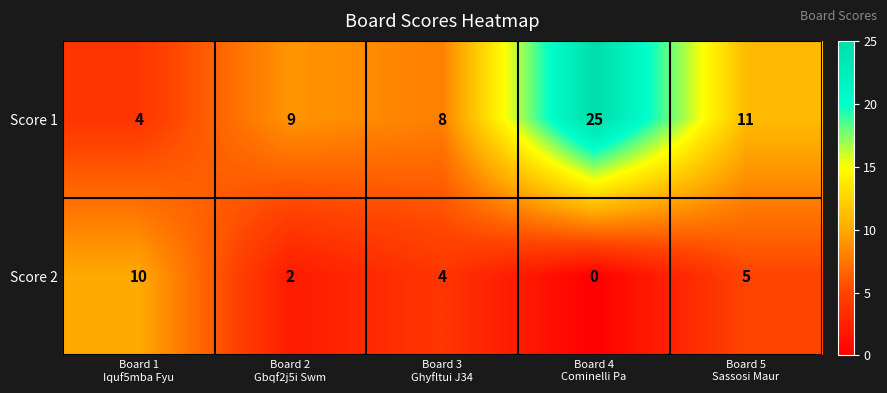

How many values in the Score 1 series are below 9?

2